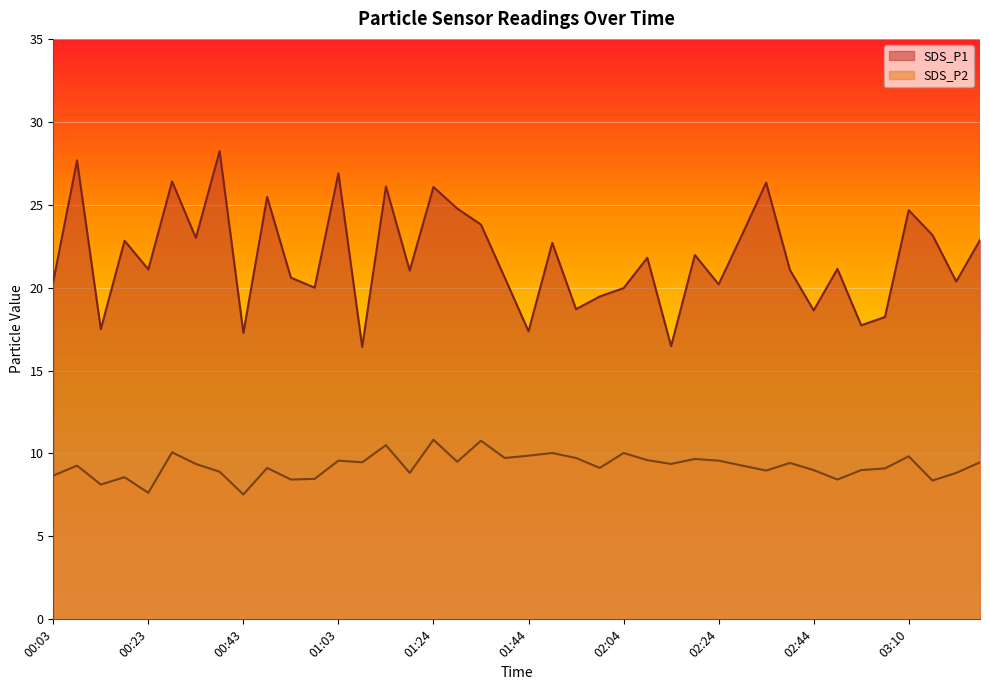

Reading right to left, what are all the values shown in this chart?

SDS_P1: 03:25=22.9	03:20=20.4	03:15=23.2	03:10=24.7	03:05=18.2	03:00=17.7	02:50=21.1	02:44=18.6	02:39=21.1	02:34=26.3	02:29=23.2	02:24=20.2	02:19=22.0	02:14=16.5	02:09=21.8	02:04=20.0	01:59=19.5	01:54=18.7	01:49=22.7	01:44=17.4	01:39=20.6	01:34=23.8	01:29=24.8	01:24=26.1	01:18=21.0	01:13=26.1	01:08=16.4	01:03=26.9	00:58=20.0	00:53=20.6	00:48=25.5	00:43=17.3	00:38=28.2	00:33=23.0	00:28=26.4	00:23=21.1	00:18=22.8	00:13=17.5	00:08=27.7	00:03=20.4
SDS_P2: 03:25=9.5	03:20=8.8	03:15=8.4	03:10=9.8	03:05=9.1	03:00=9.0	02:50=8.4	02:44=9.0	02:39=9.4	02:34=9.0	02:29=9.3	02:24=9.6	02:19=9.7	02:14=9.4	02:09=9.6	02:04=10.0	01:59=9.1	01:54=9.7	01:49=10.0	01:44=9.9	01:39=9.7	01:34=10.8	01:29=9.5	01:24=10.8	01:18=8.8	01:13=10.5	01:08=9.5	01:03=9.6	00:58=8.5	00:53=8.4	00:48=9.1	00:43=7.5	00:38=8.9	00:33=9.4	00:28=10.1	00:23=7.6	00:18=8.6	00:13=8.1	00:08=9.3	00:03=8.7